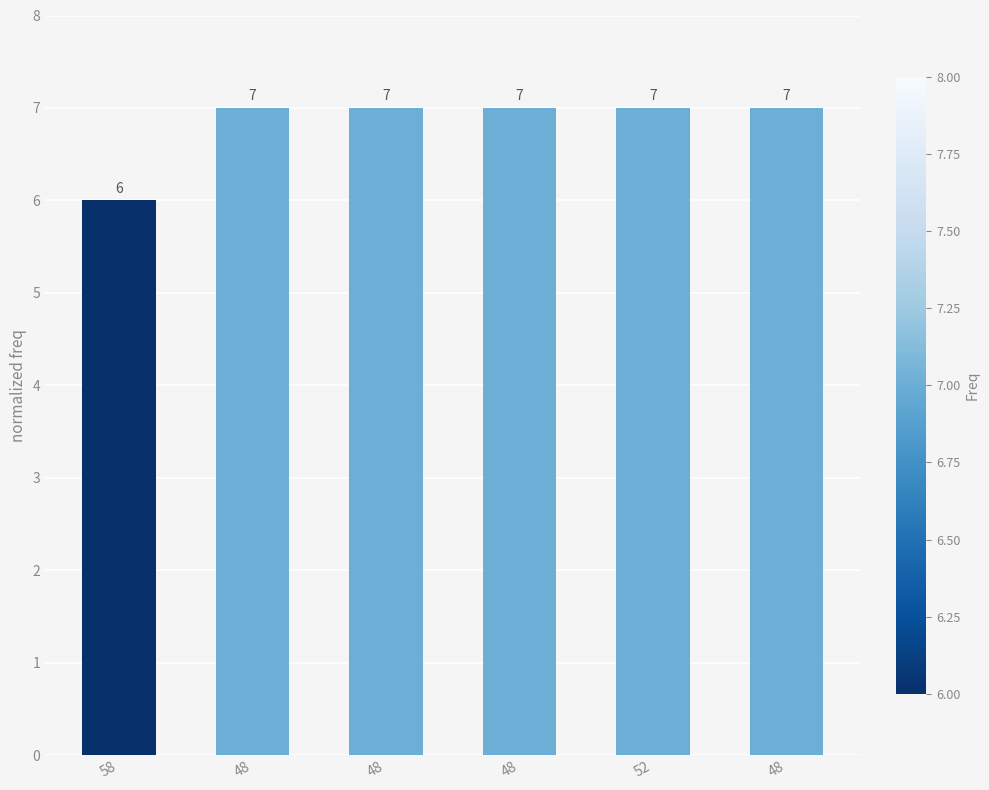

What is the label of the 4th bar from the right?

48